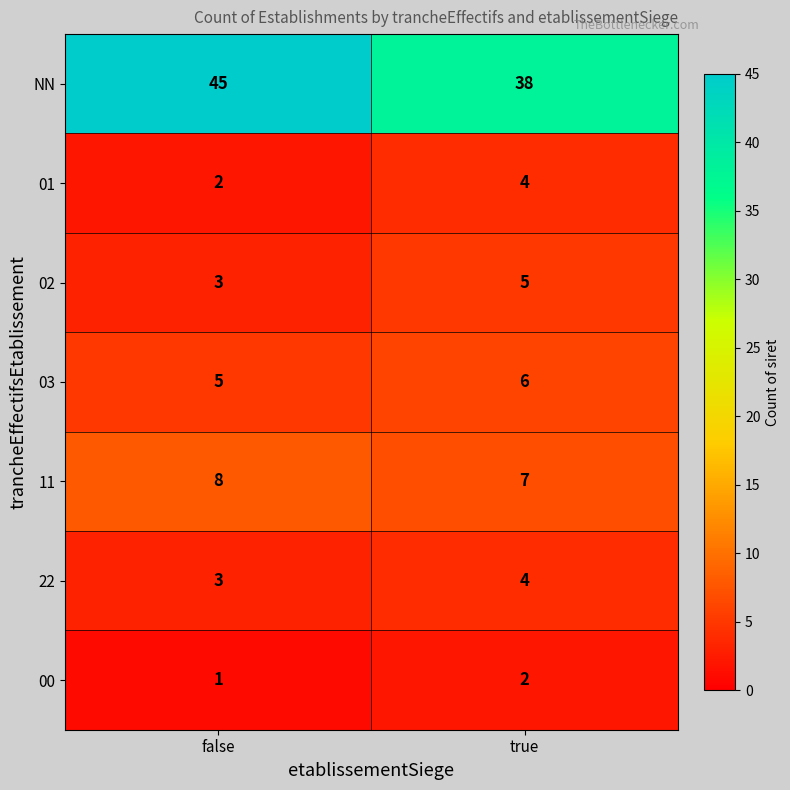

Is it true that 22 equals 3 at false?

True